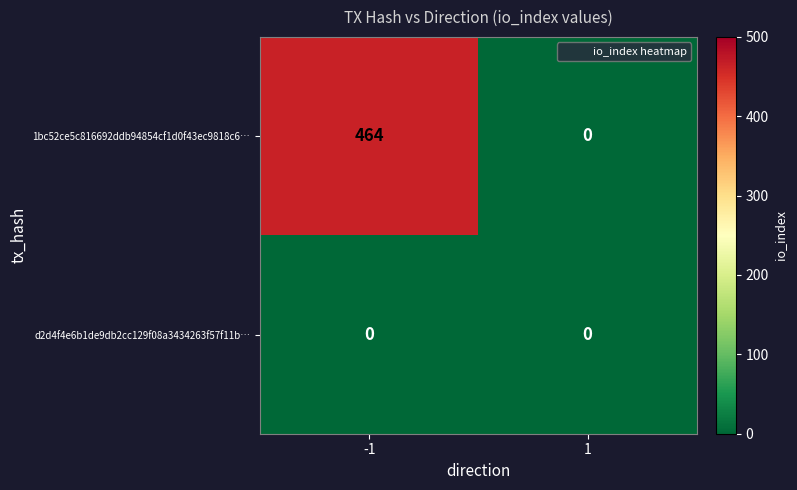

Is it true that 1bc52ce5c816692ddb94854cf1d0f43ec9818c6… equals 464 at -1?

True